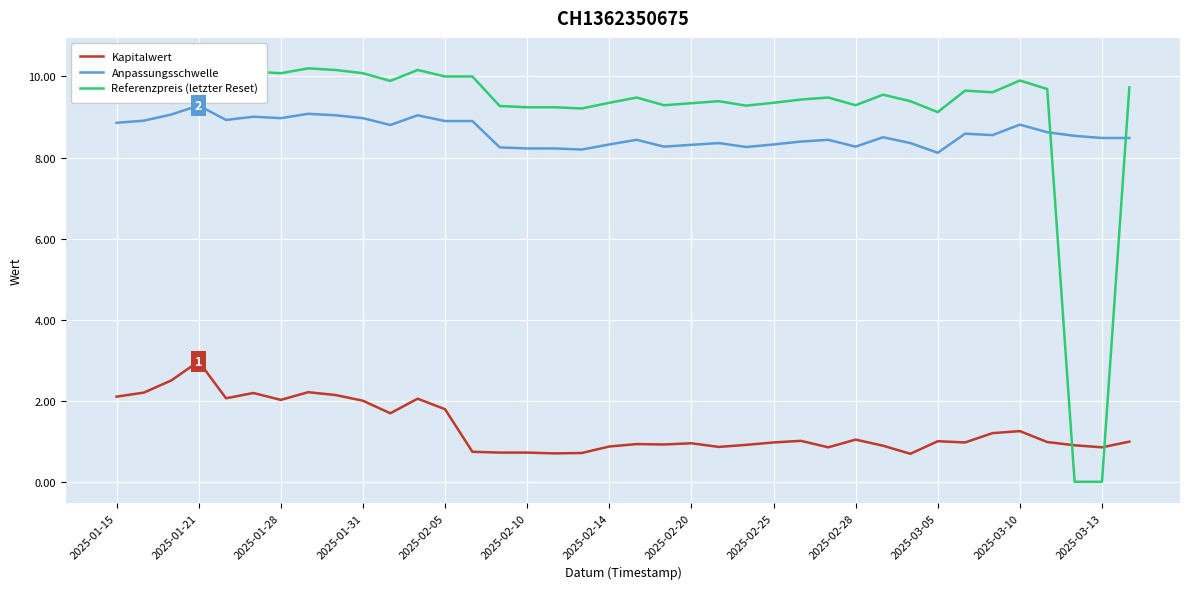

At how many categories does at least one series exceed 9?

36